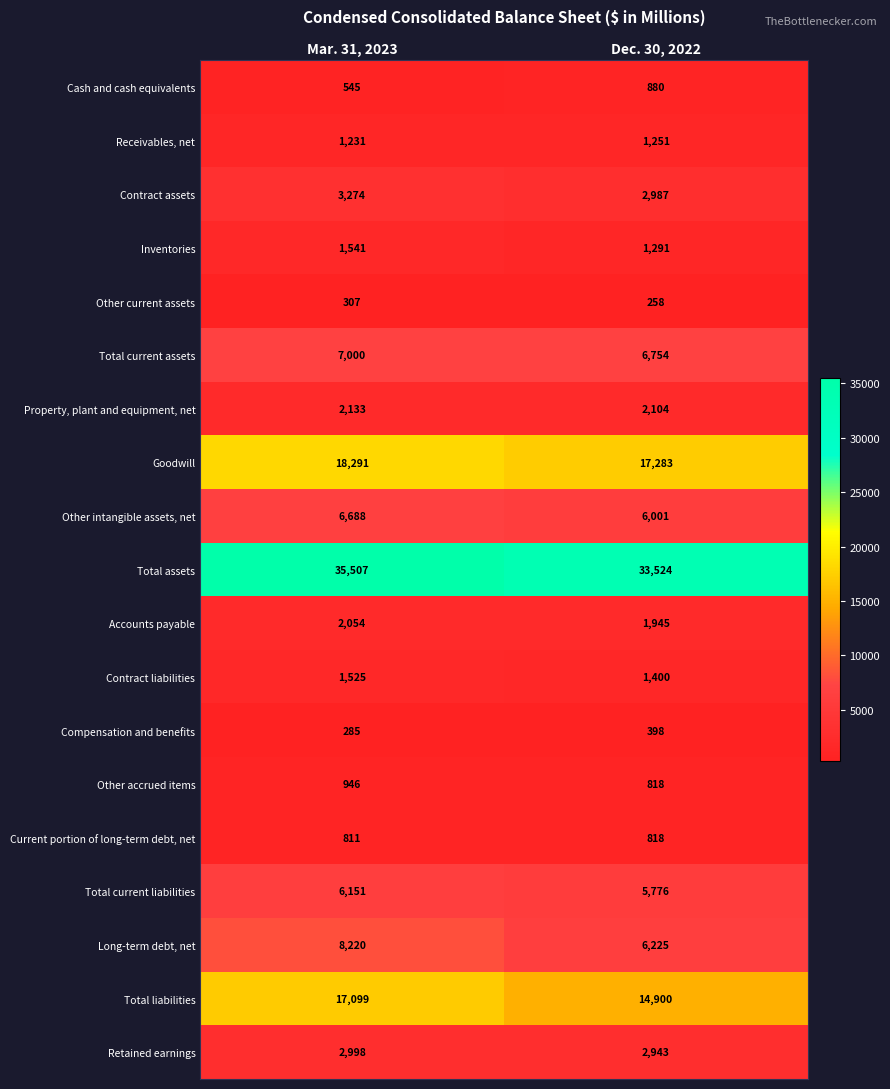

Which category has the lowest value across all series?

Dec. 30, 2022